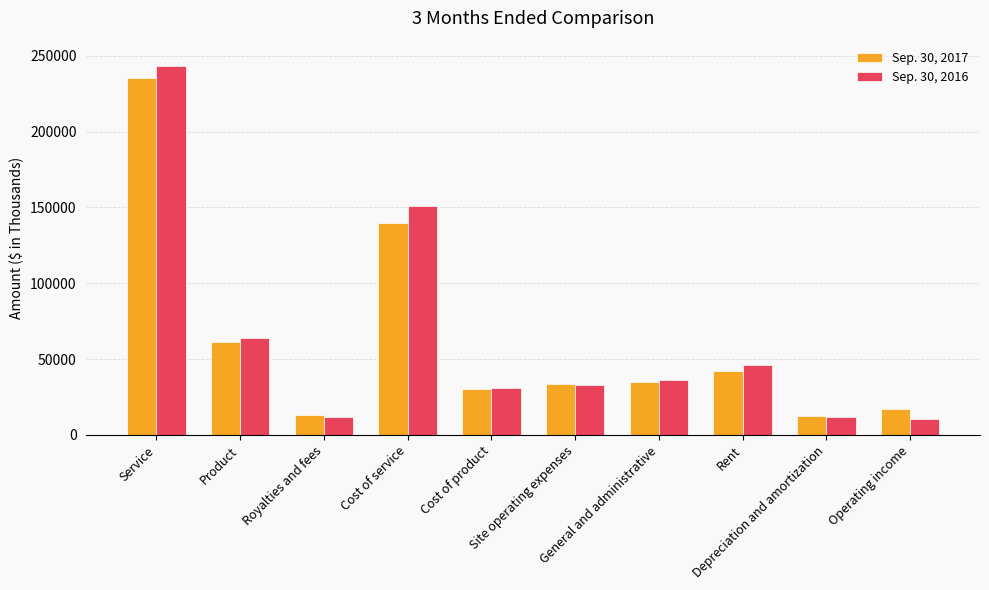

Which series has the widest spread of values?

Sep. 30, 2016